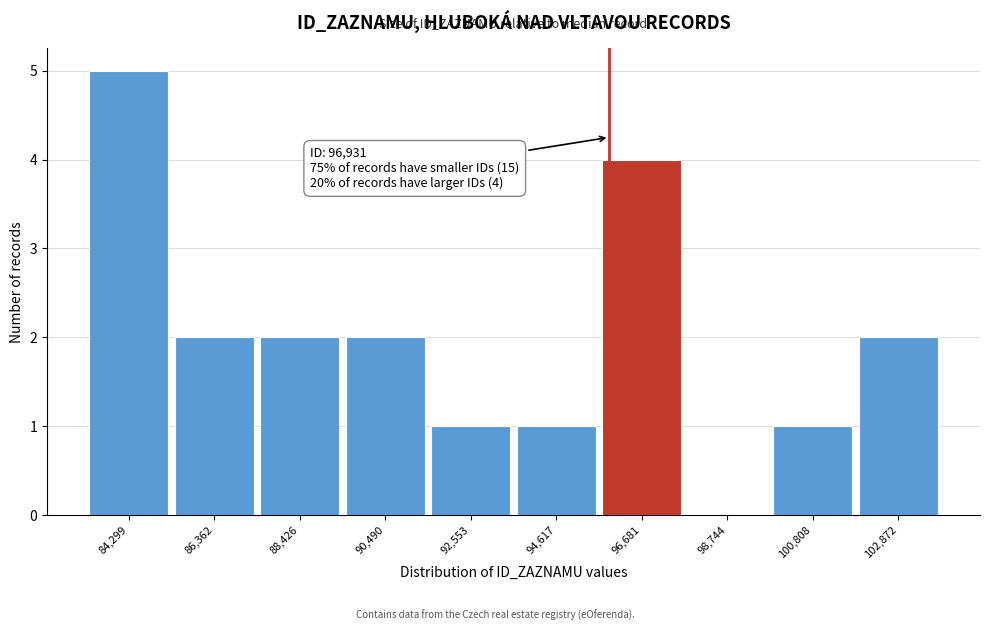

Reading left to right, list all the values displayed in this chart.

84,299=5	86,362=2	88,426=2	90,490=2	92,553=1	94,617=1	96,681=4	98,744=0	100,808=1	102,872=2